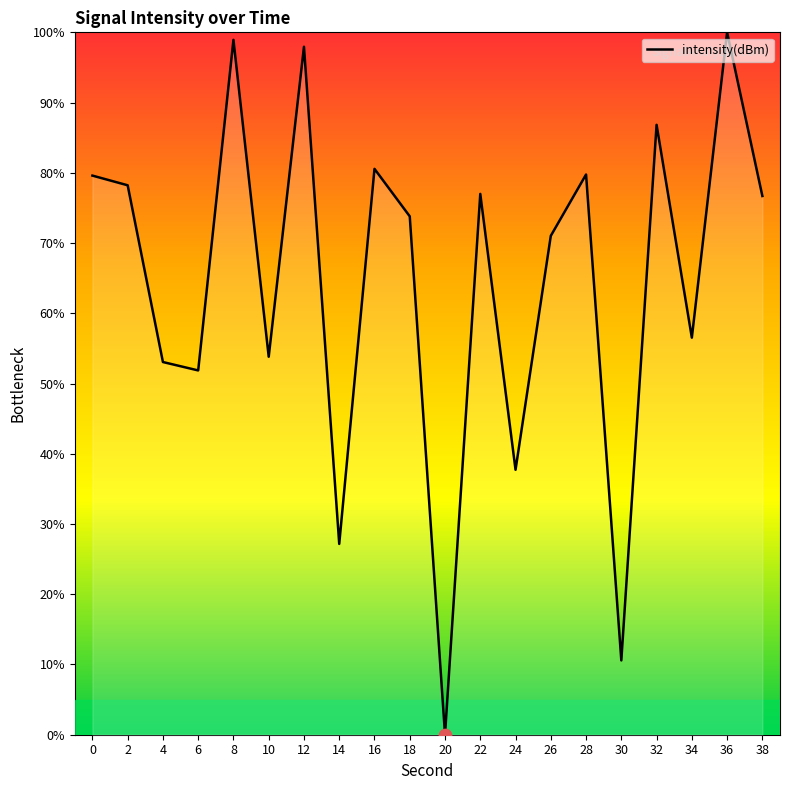

What is the ratio of the value at 8 to the value at 10?

1.8